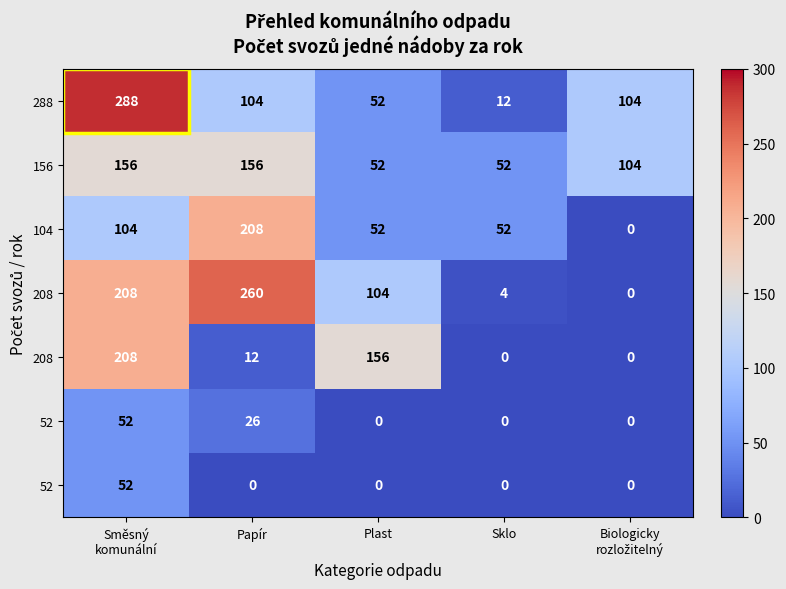

What is the total value across all series at Sklo?

120